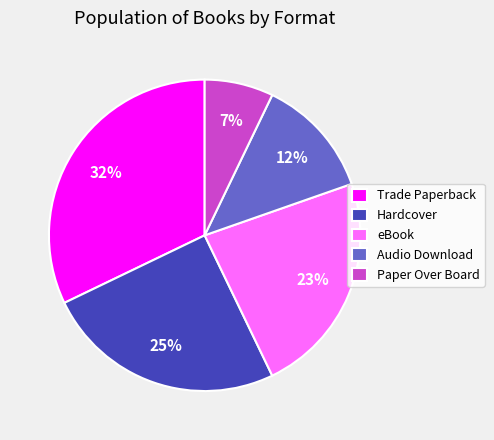

To the nearest percent, what is the difference between the largest and smallest slice percentages?

25%